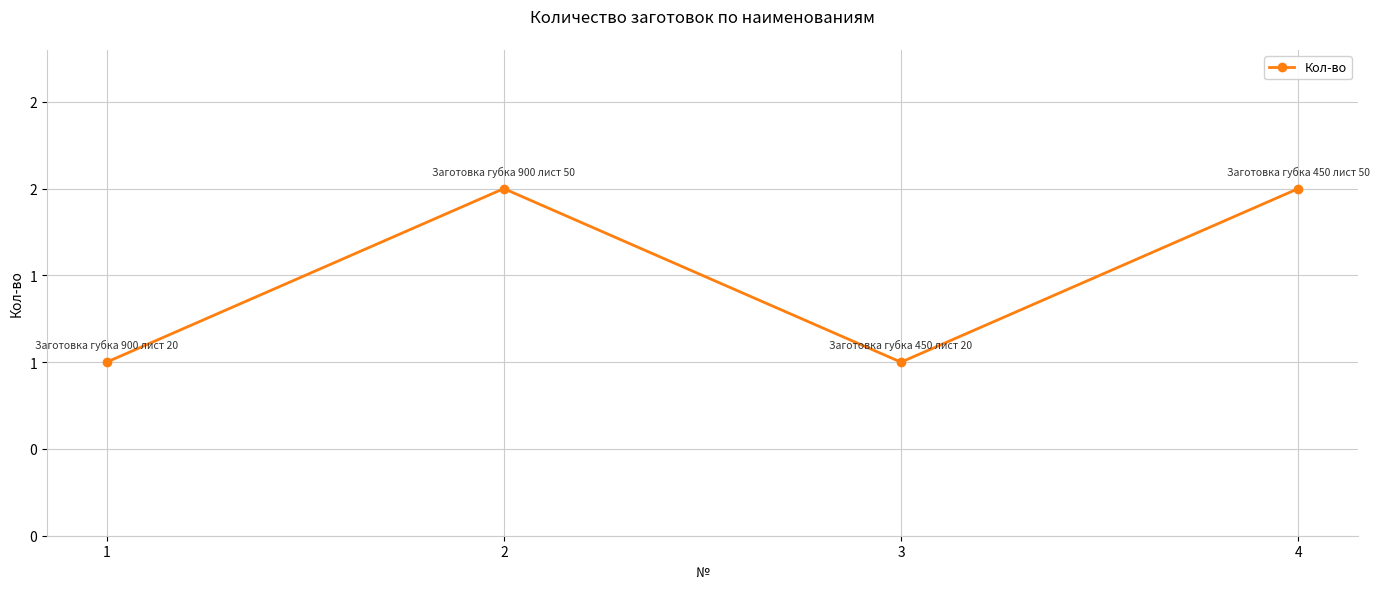

Does the chart have visible grid lines?

Yes